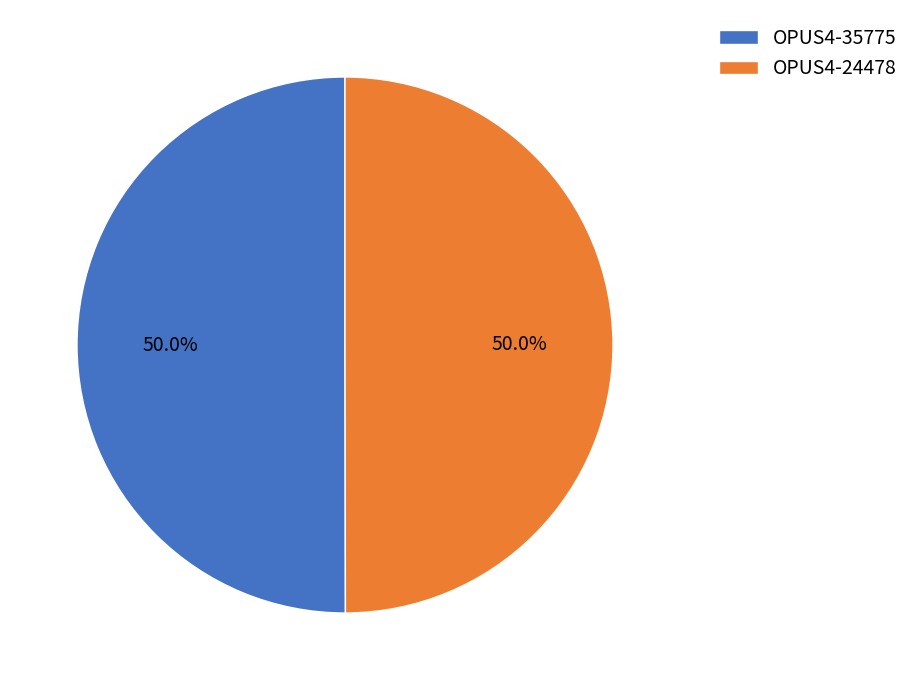

Is it true that OPUS4-35775 is 57% of the pie?

False